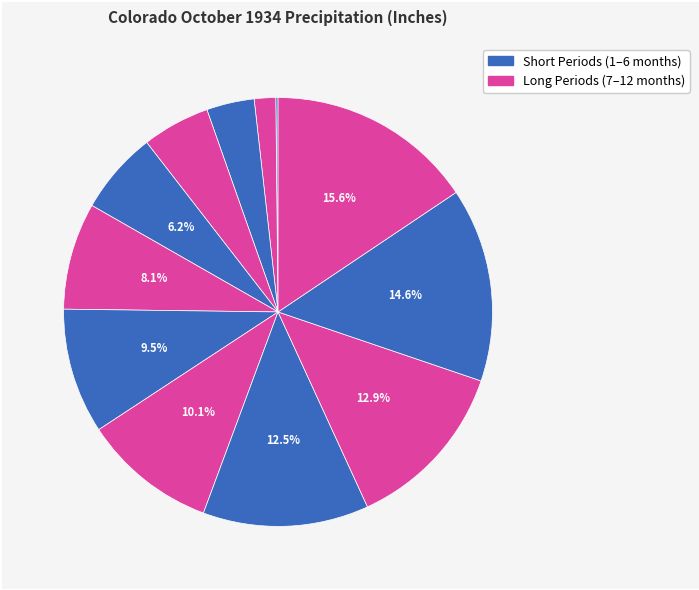

Count the number of slices in the pie.

12